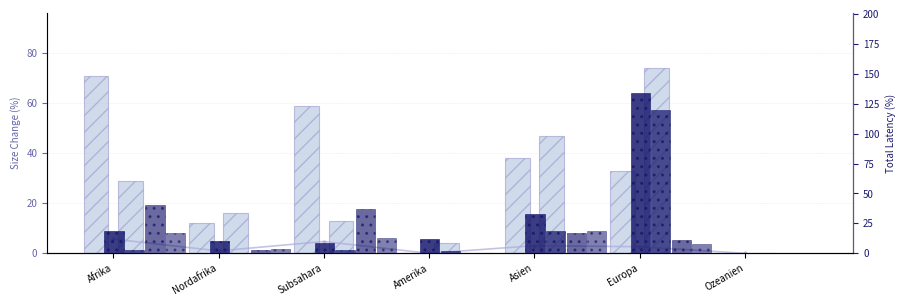

What is the spread (max minus min) of values at Asien?

30